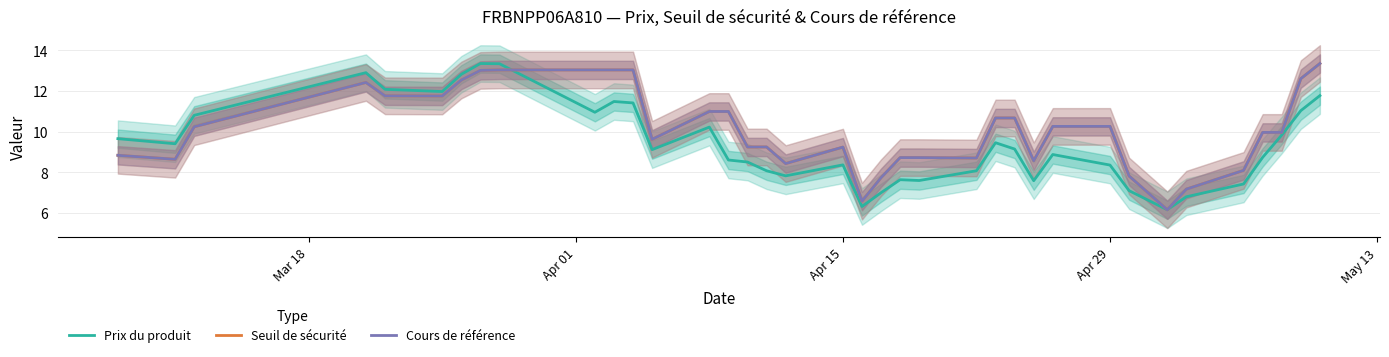

What are all the series names shown in the legend?

Prix du produit, Seuil de sécurité, Cours de référence